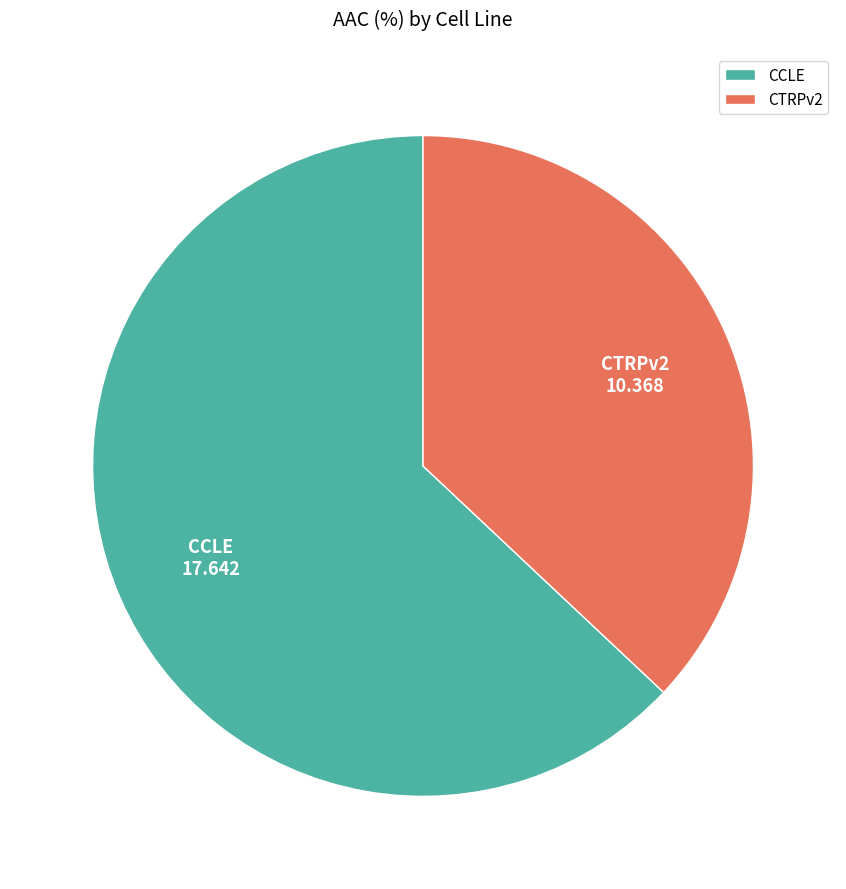

How many slices are in this pie chart?

2